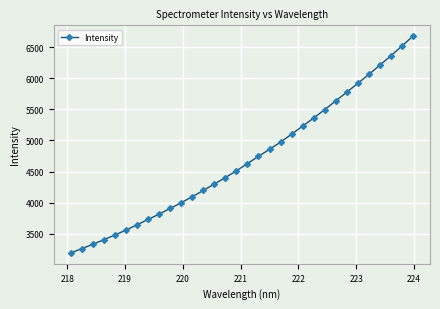

How many lines are shown in the chart?

1